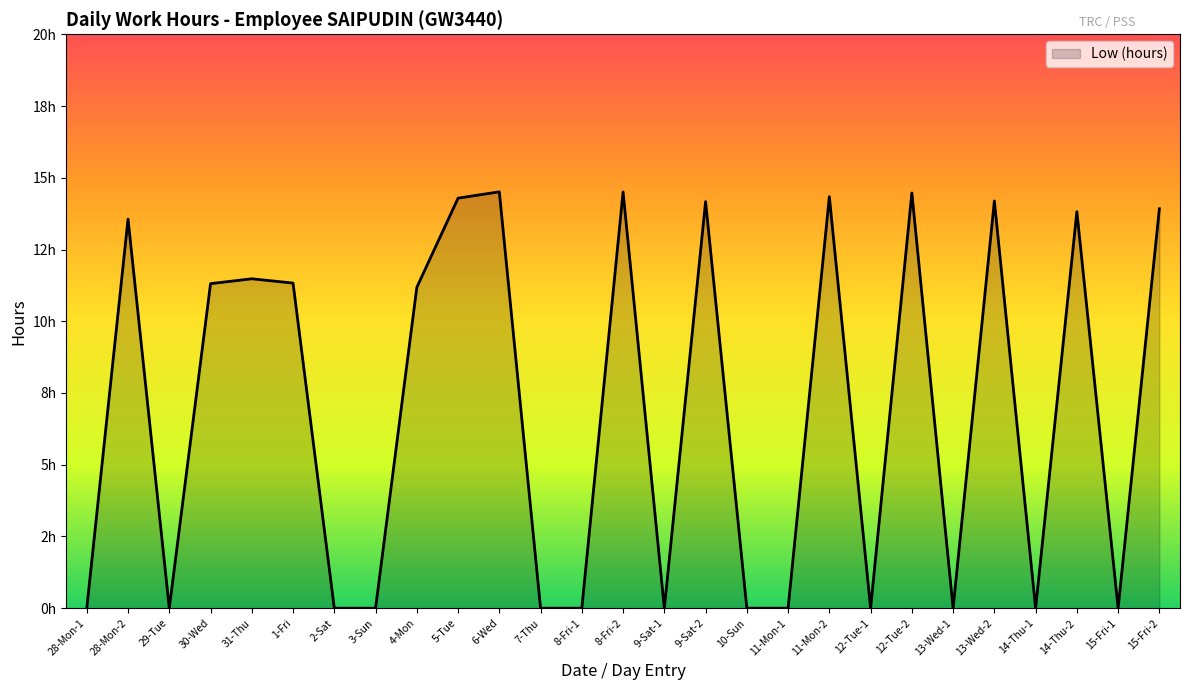

Is this an area chart (filled region under the line)?

Yes